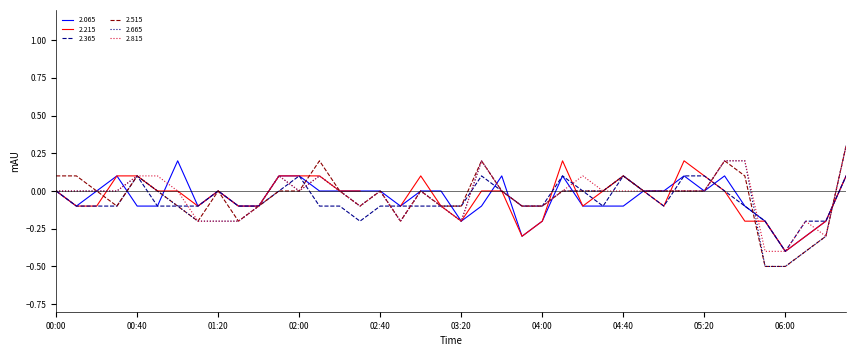

Is it true that 2.365 equals -0.2 at 00:00?

False